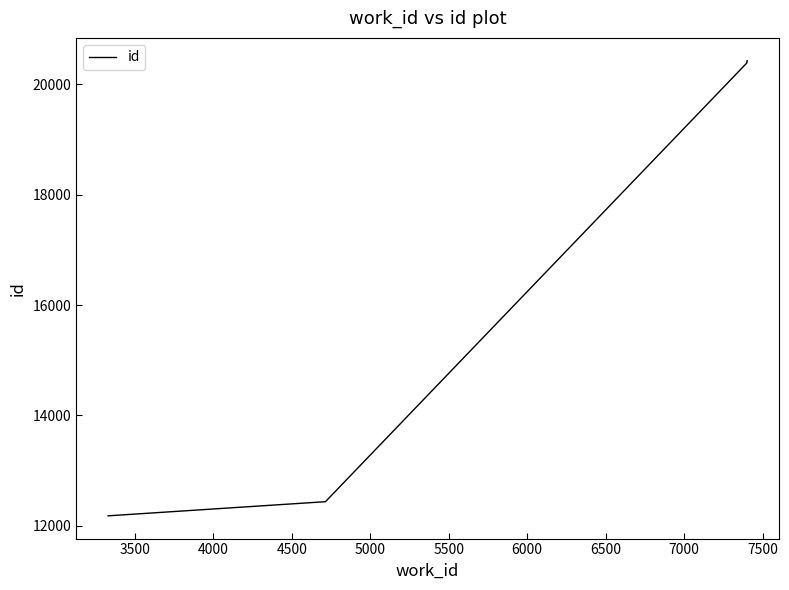

Reading left to right, extract all data points from this chart.

12180	12436	12438	12440	20387	20394	20398	20424	20425	20430